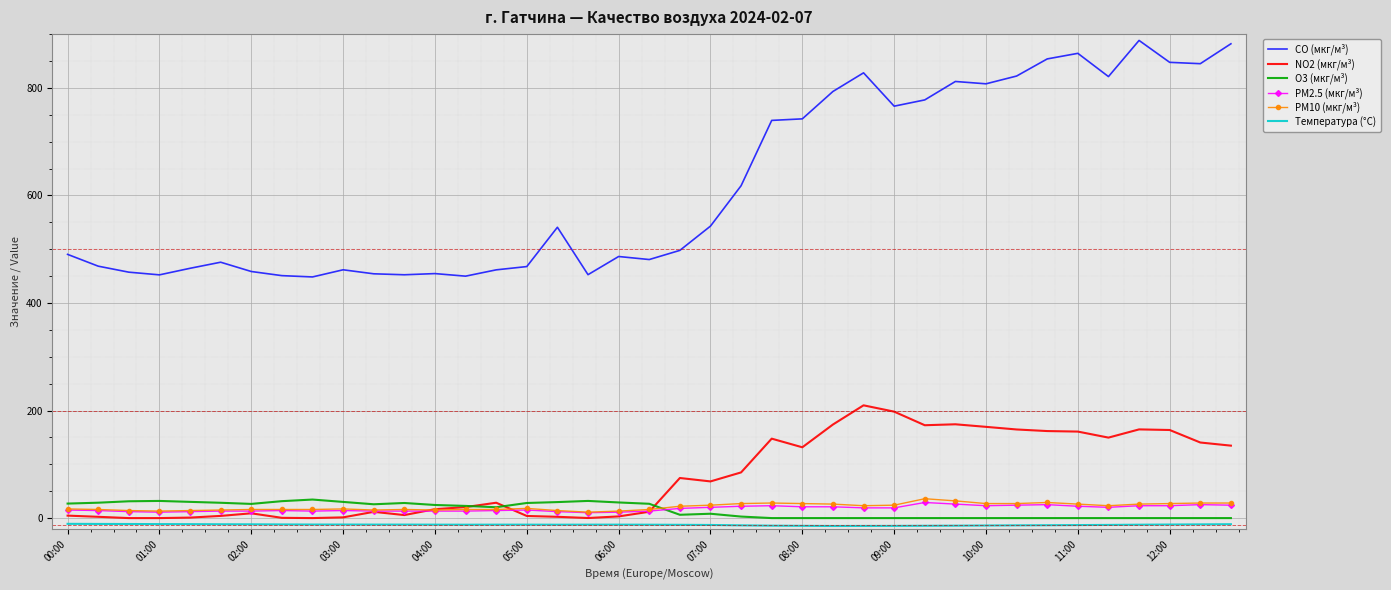

Which series has the largest total across all categories?

CO (мкг/м³)